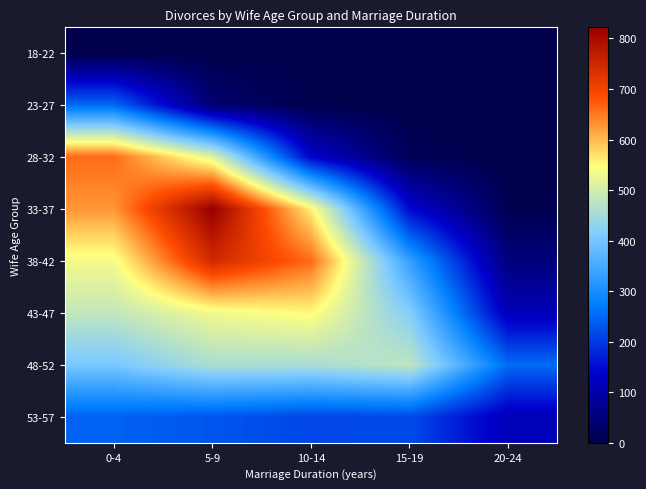

How many series are shown in this chart?

8